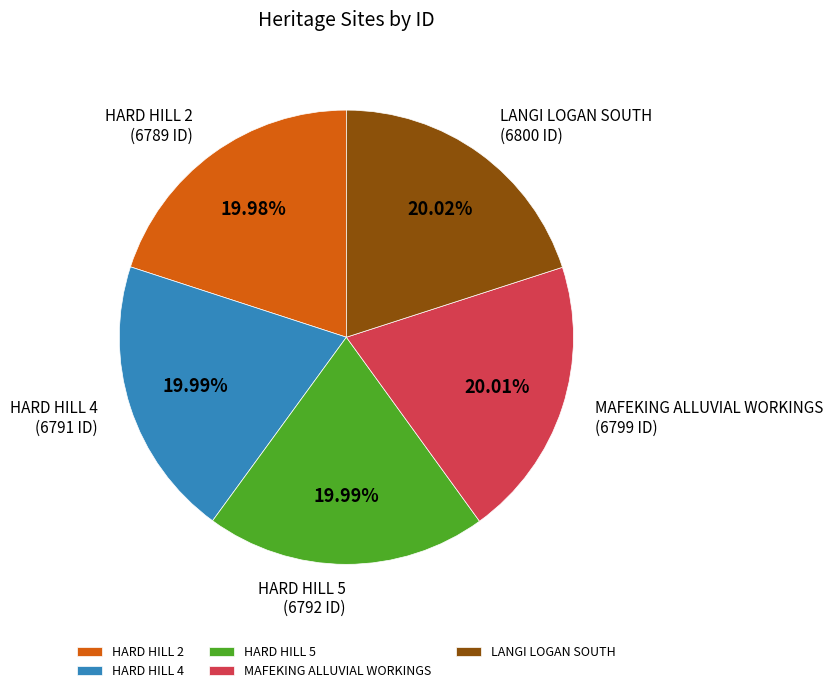

Does any single category account for the majority?

No